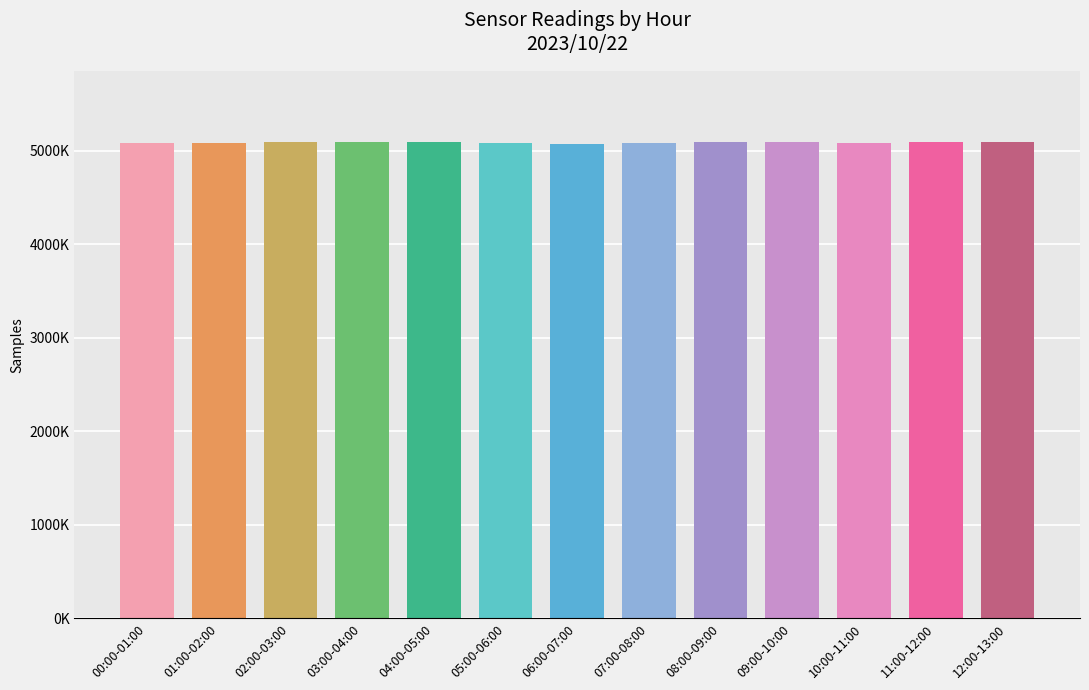

What is the greatest value displayed?

5091412